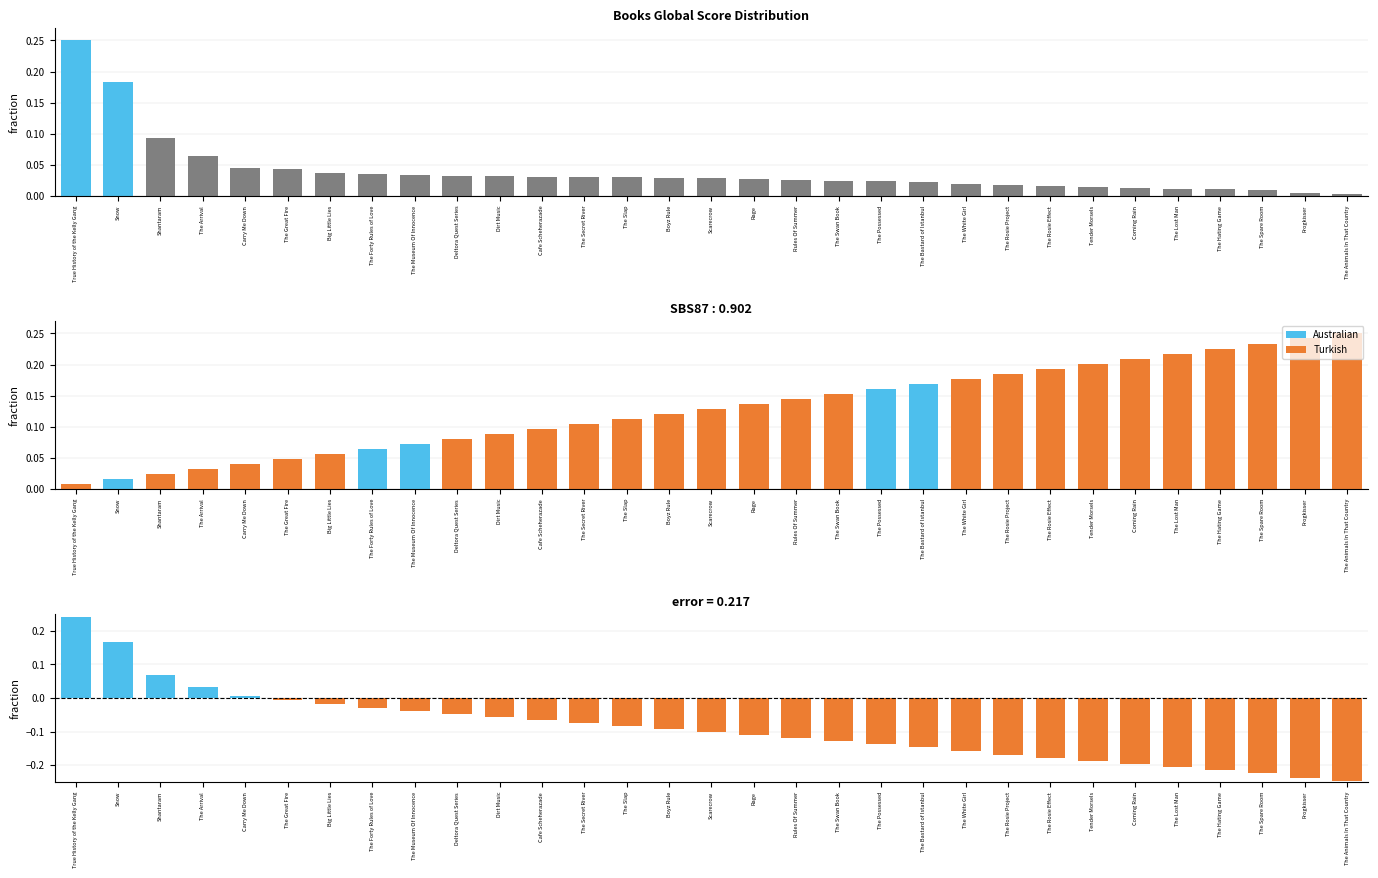

Reading right to left, transcribe all the data shown in this chart.

Global Score: 0.0	0.0	0.0	0.0	0.0	0.0	0.0	0.0	0.0	0.0	0.0	0.0	0.0	0.0	0.0	0.0	0.0	0.0	0.0	0.0	0.0	0.0	0.0	0.0	0.0	0.0	0.0	0.1	0.1	0.2	0.2
Position: 0.2	0.2	0.2	0.2	0.2	0.2	0.2	0.2	0.2	0.2	0.2	0.2	0.2	0.1	0.1	0.1	0.1	0.1	0.1	0.1	0.1	0.1	0.1	0.1	0.1	0.0	0.0	0.0	0.0	0.0	0.0
Score - Position (normalized): -0.2	-0.2	-0.2	-0.2	-0.2	-0.2	-0.2	-0.2	-0.2	-0.2	-0.1	-0.1	-0.1	-0.1	-0.1	-0.1	-0.1	-0.1	-0.1	-0.1	-0.1	-0.0	-0.0	-0.0	-0.0	-0.0	0.0	0.0	0.1	0.2	0.2